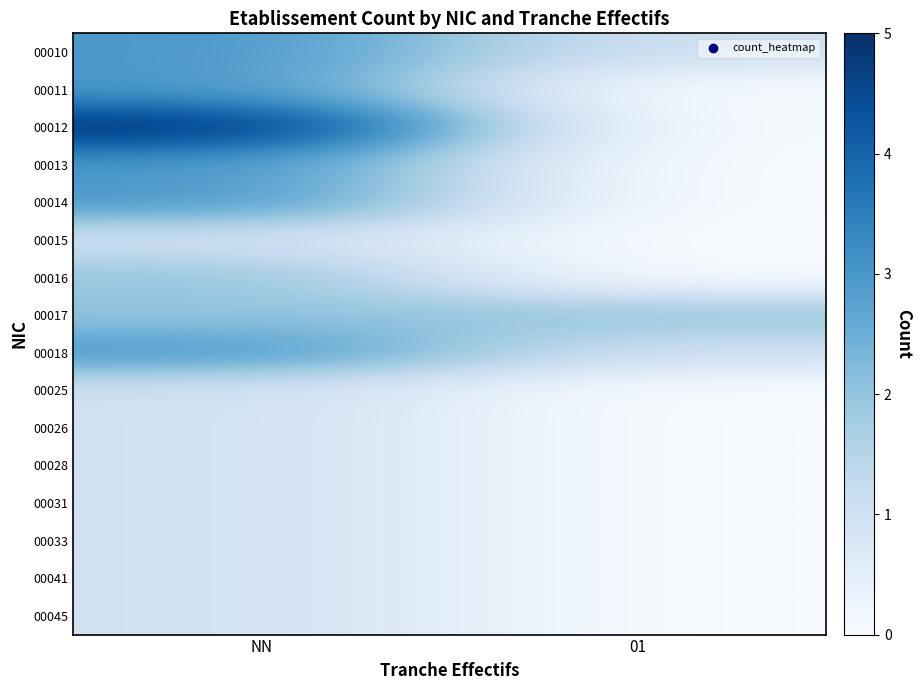

Between 01 and NN, which is larger?

NN